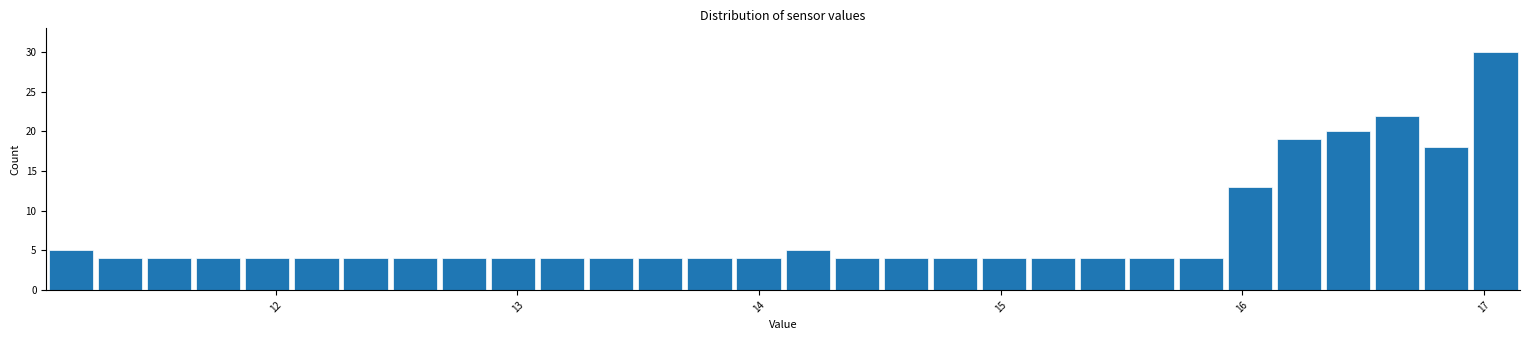

Read against the x-axis, roughly where is the centre of the tallest bar?

17.0